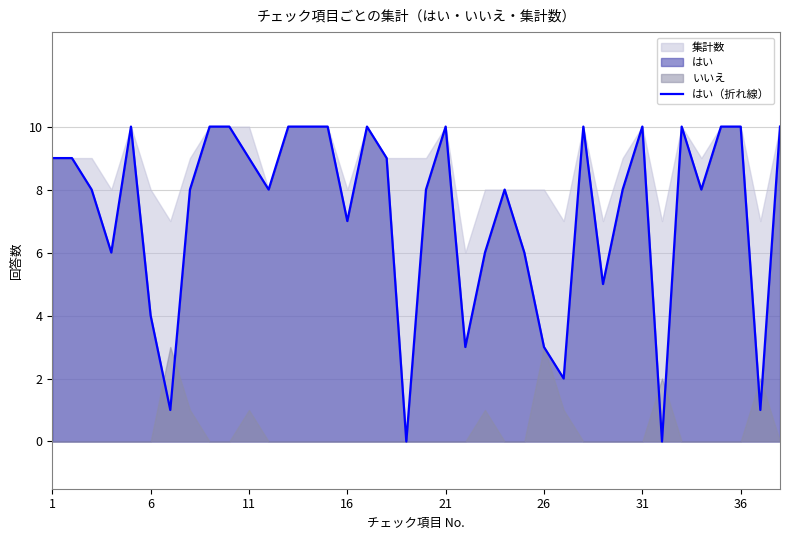

The はい（折れ線） series shows 16 at 36. True or false?

False